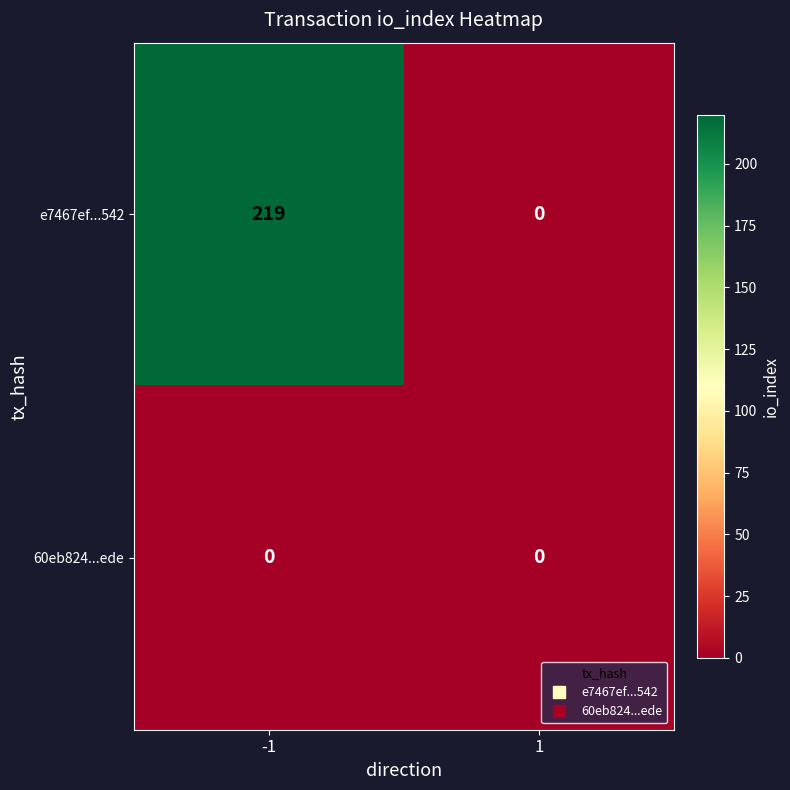

Which series changed the most between -1 and 1?

e7467ef...542